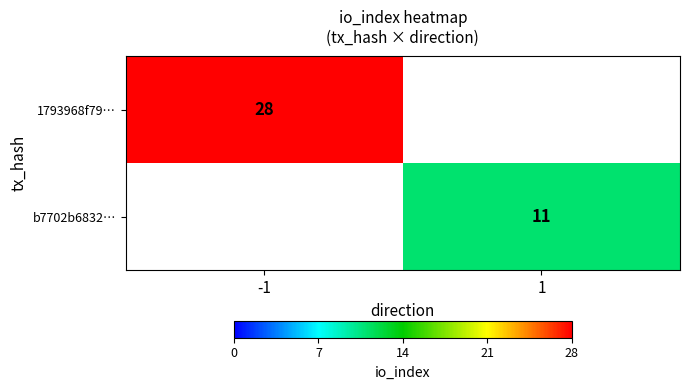

Count the number of categories in the chart.

2